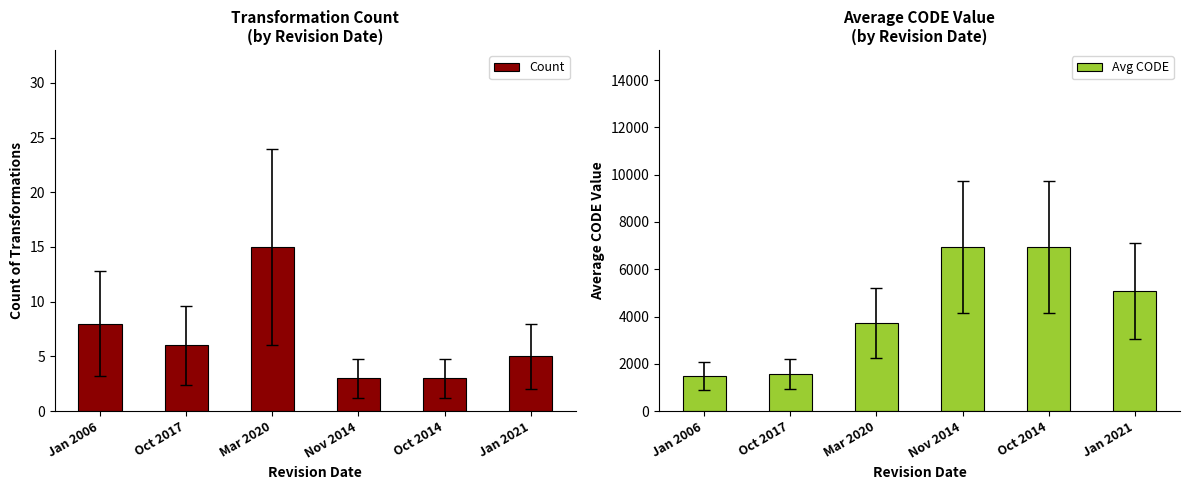

At which label is Count closest to 9?

Jan 2006